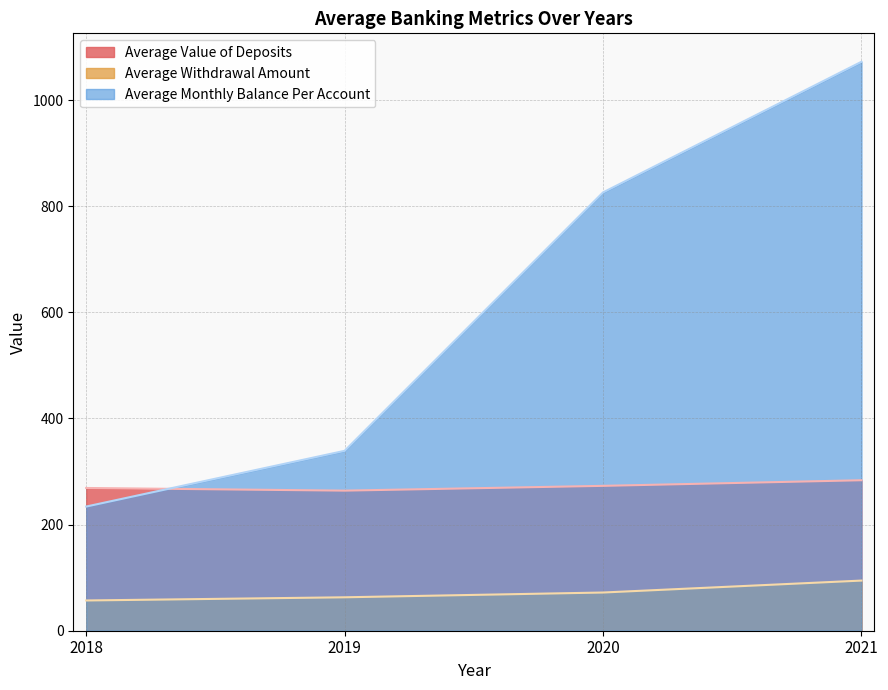

What is the difference between the highest and lowest values at 2020?

754.0